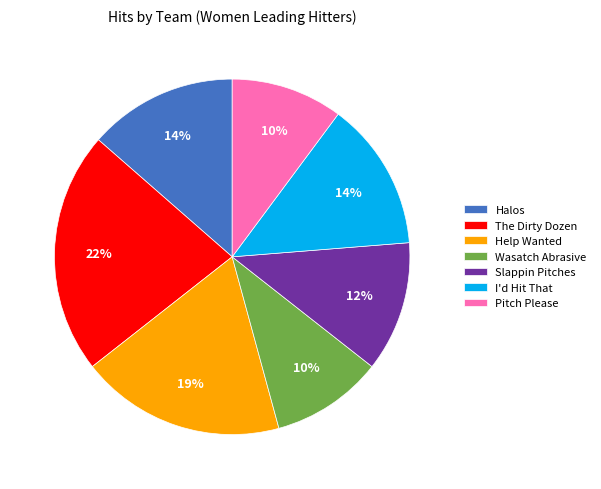

How many segments does this pie chart have?

7